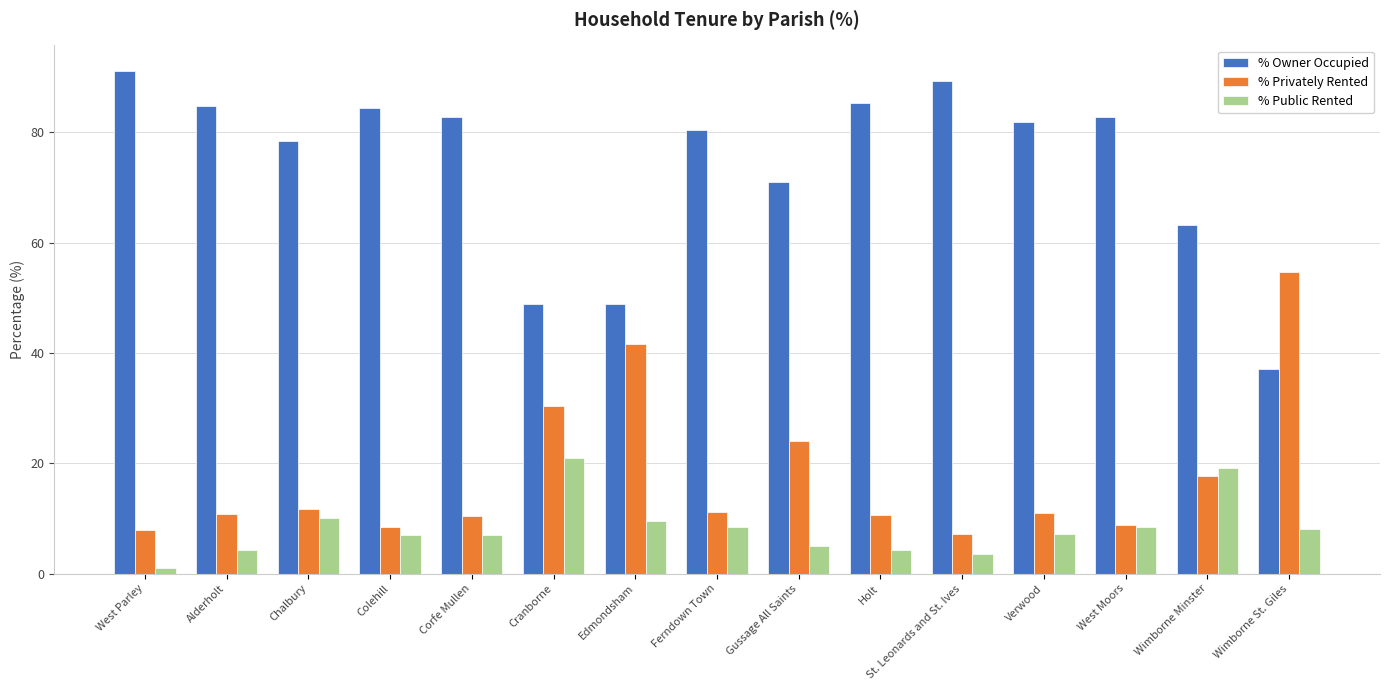

Where is % Privately Rented nearest to the value 30?

Cranborne